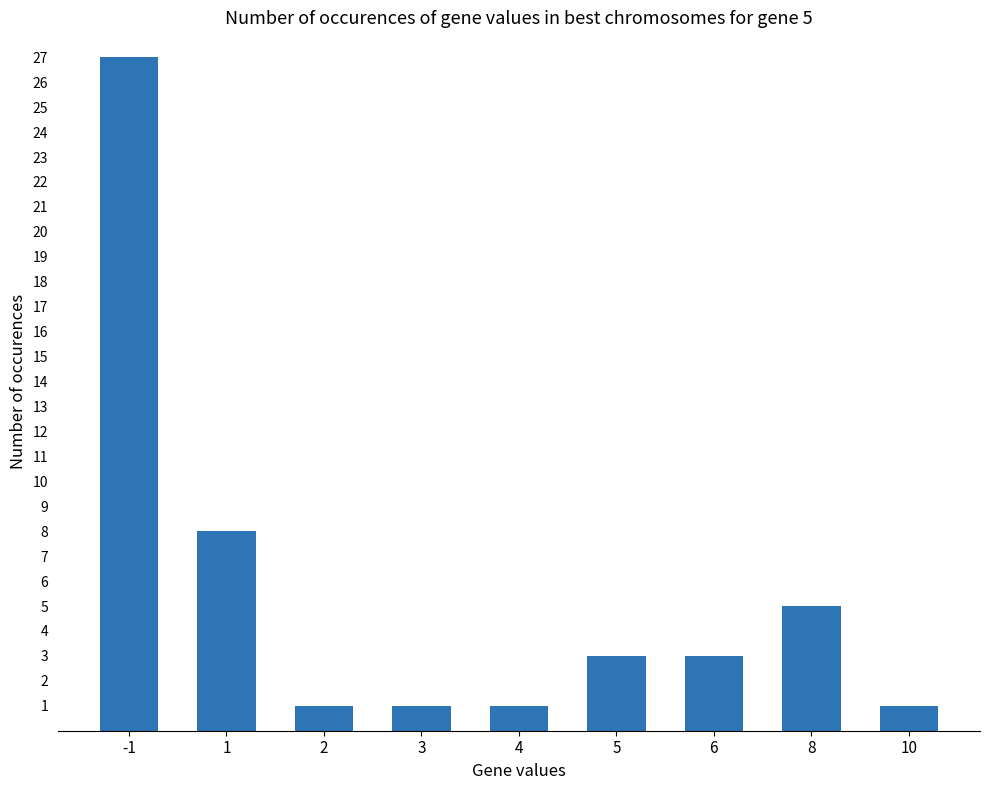

What is the maximum value shown in the chart?

27